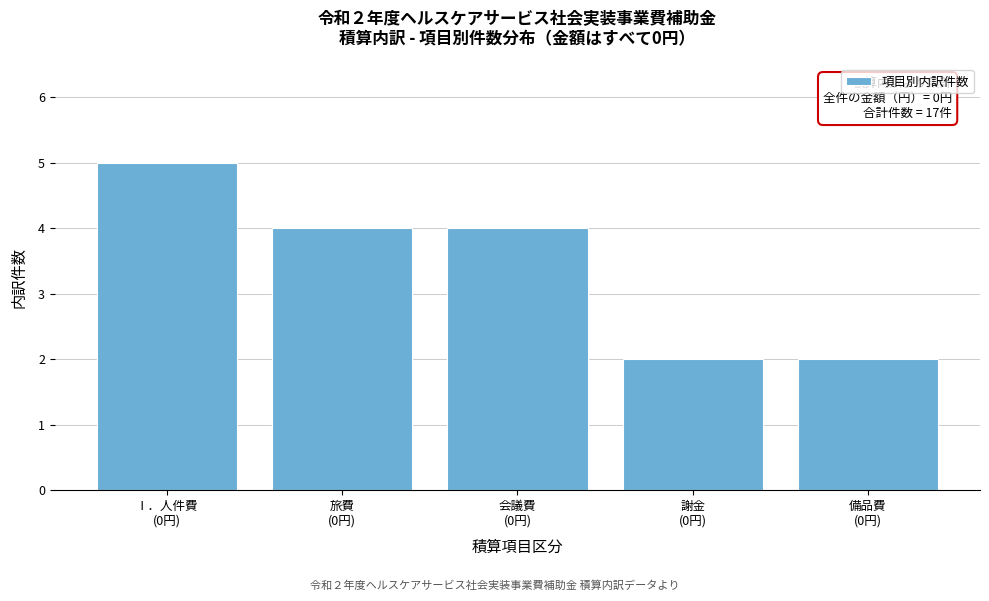

Reading right to left, list all the values displayed in this chart.

2	2	4	4	5